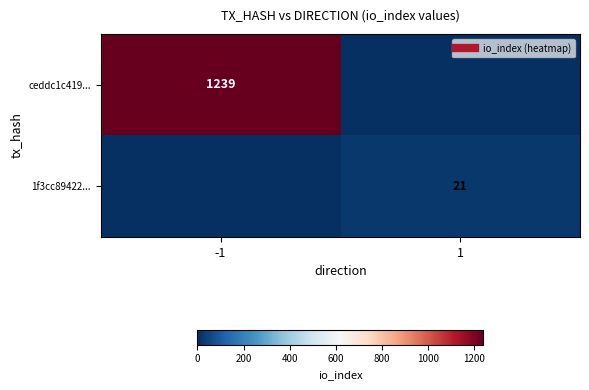

How many ceddc1c419... values are between 0 and 1239?

2